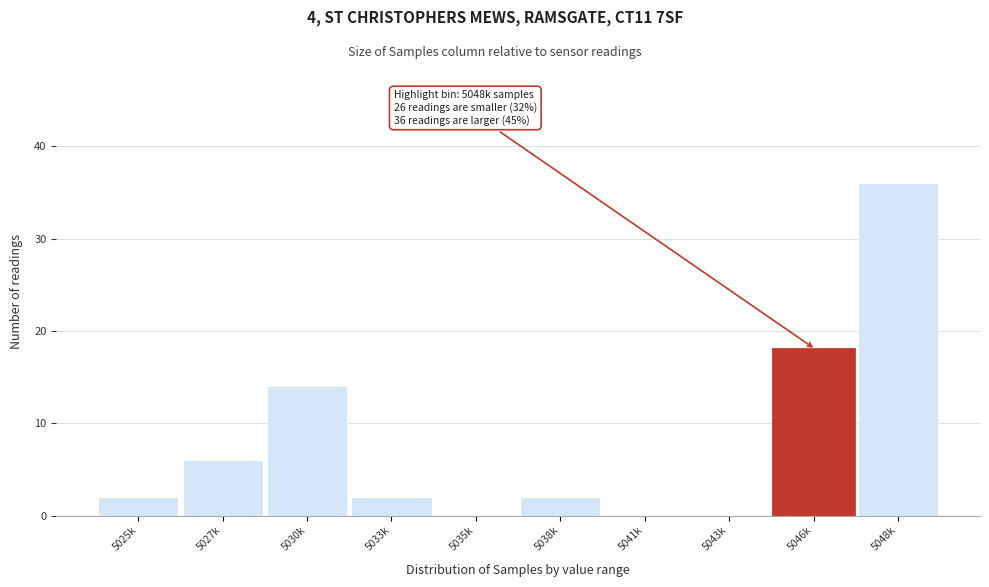

Reading left to right, list all the values displayed in this chart.

5025k=2	5027k=6	5030k=14	5033k=2	5035k=0	5038k=2	5041k=0	5043k=0	5046k=18	5048k=36